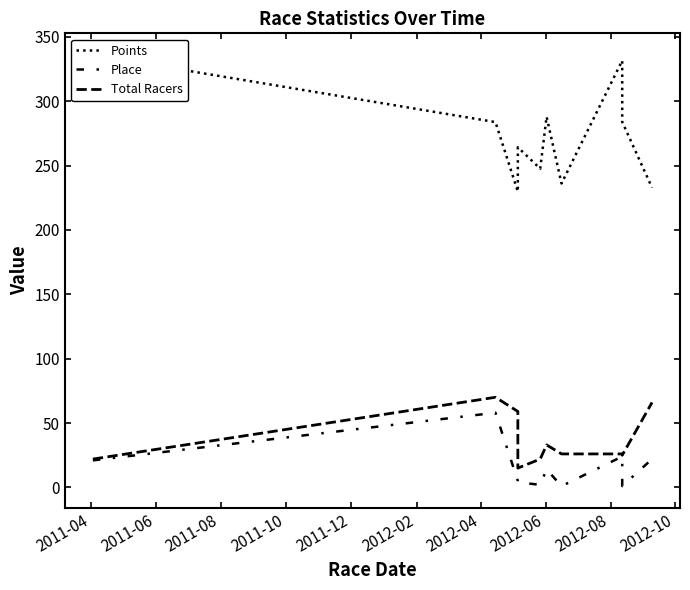

Reading left to right, transcribe all the data shown in this chart.

Points: 336.0	283.8	229.8	264.2	247.6	287.9	236.1	331.5	283.9	232.8
Place: 21.0	58.0	5.0	4.0	2.0	14.0	1.0	24.0	1.0	22.0
Total Racers: 22.0	70.0	59.0	15.0	22.0	33.0	26.0	26.0	25.0	66.0